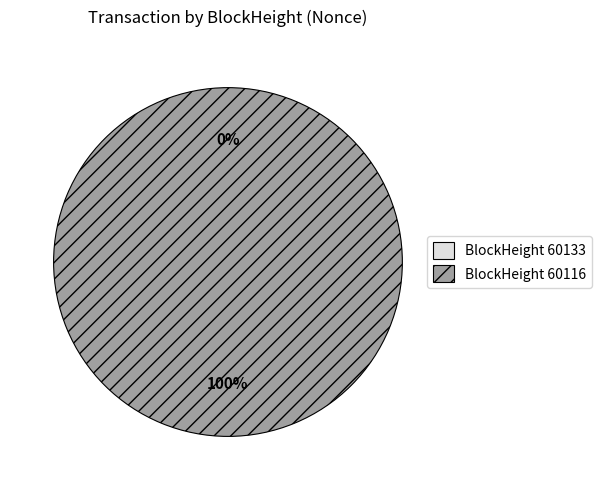

Rank the categories by value from lowest to highest.

60133, 60116